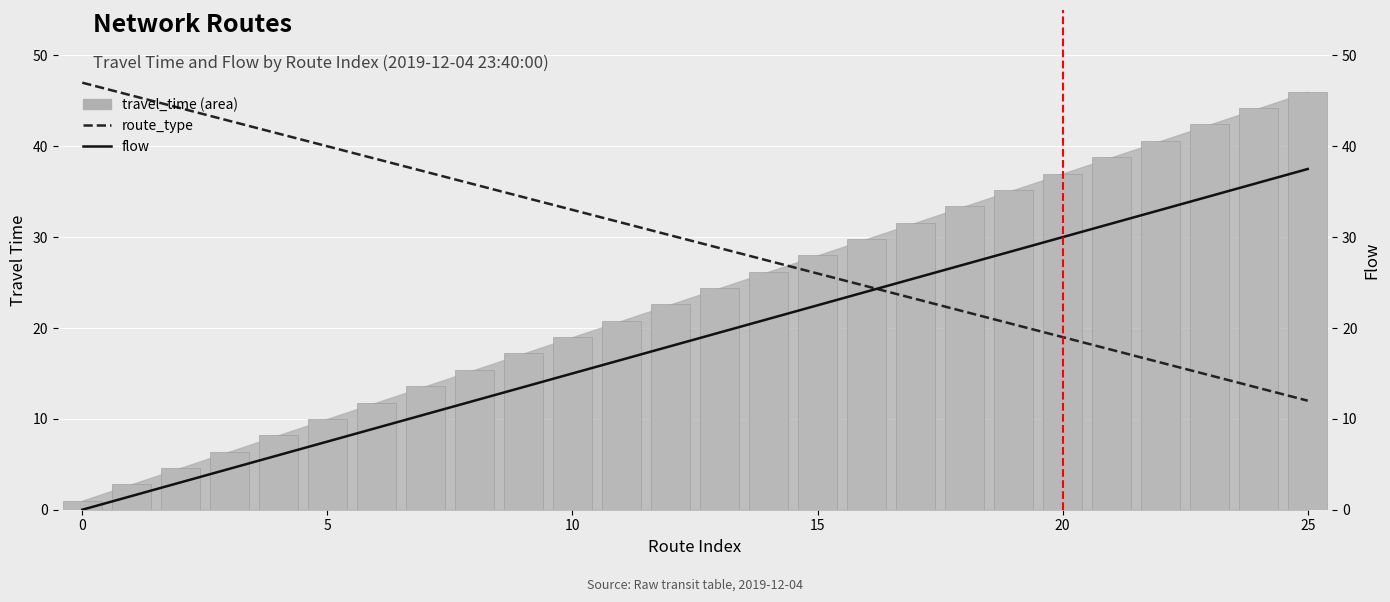

What is the average value of the route_type (dashed) series?

29.5